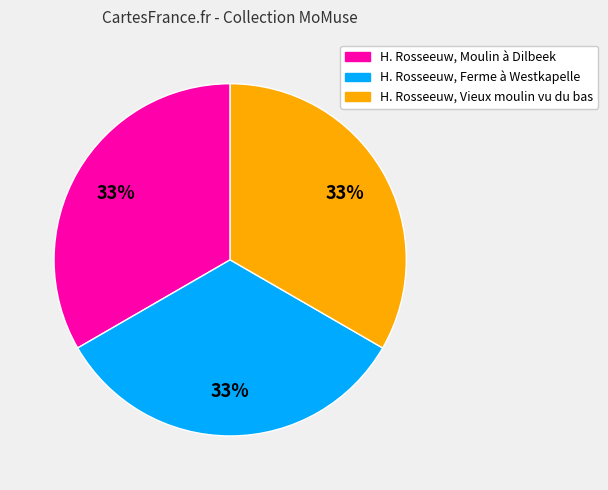

Is there a majority slice in this chart?

No